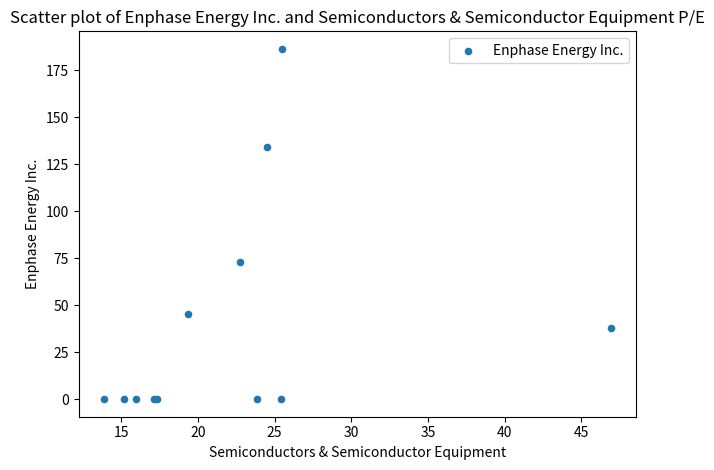

What Y value in the scatter plot is closest to 93?

73.0